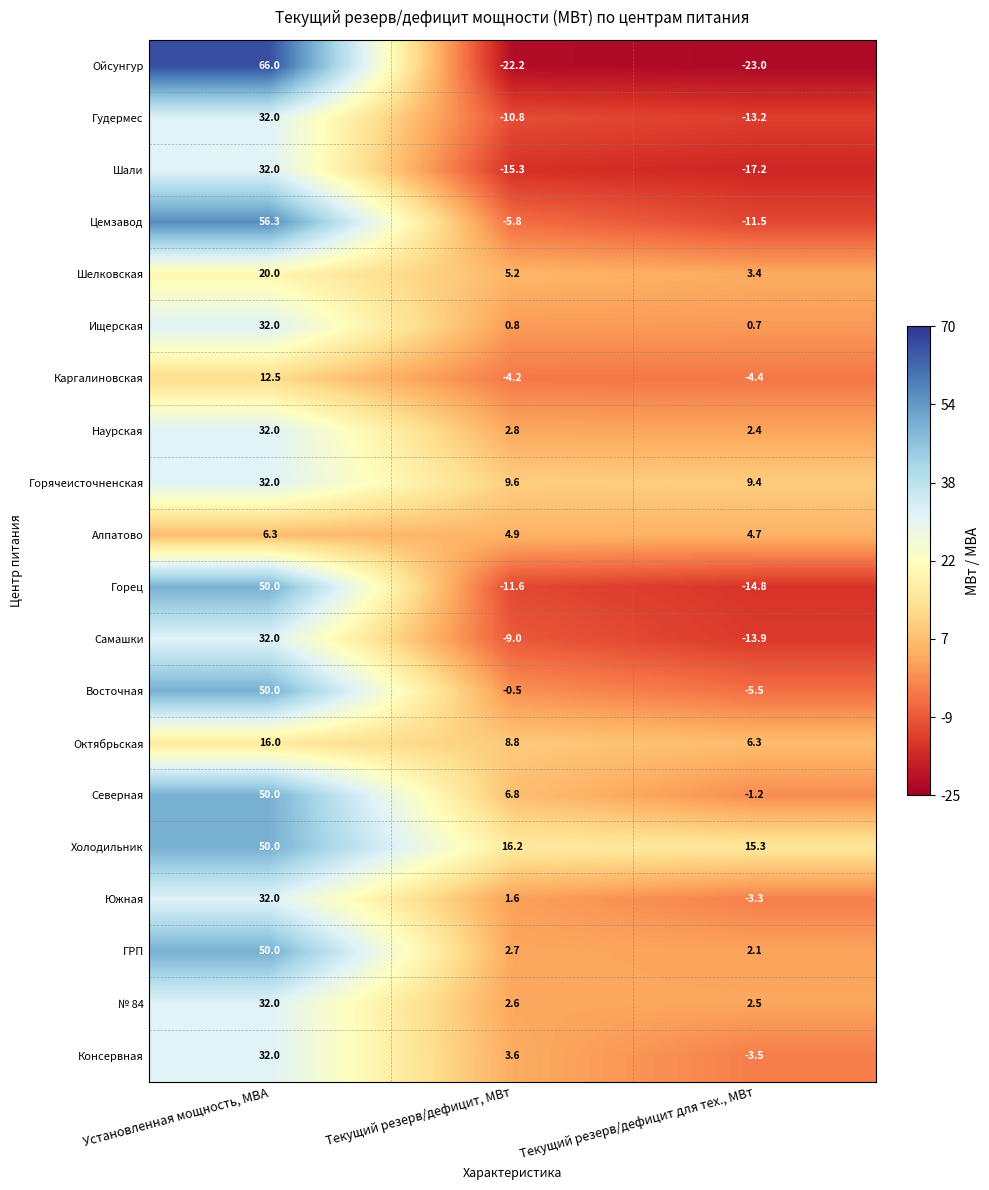

Which series has the largest total across all categories?

Холодильник